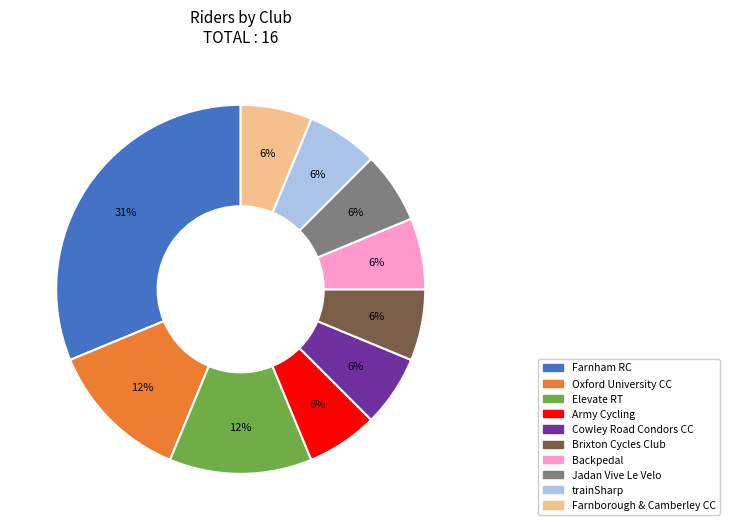

Combined, do Farnborough & Camberley CC and Elevate RT account for over 50%?

No